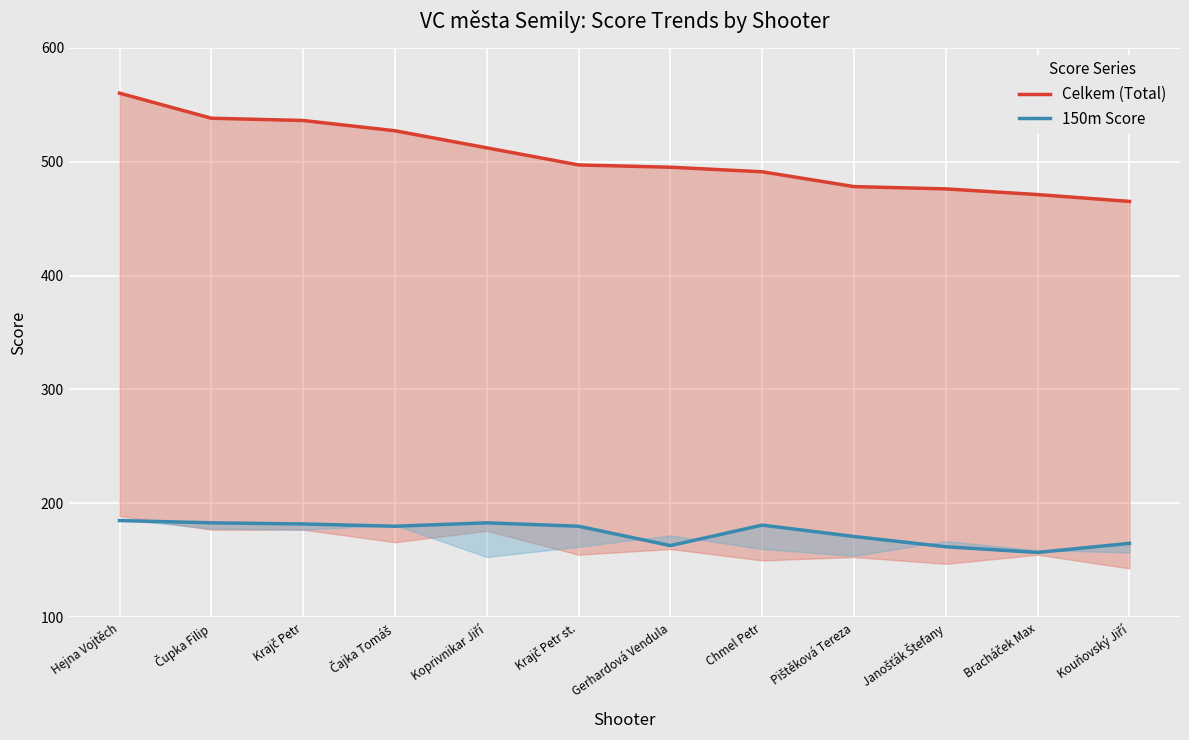

List the labels in order of 150m Score value, largest first.

Hejna Vojtěch, Čupka Filip, Koprivnikar Jiří, Krajč Petr, Chmel Petr, Čajka Tomáš, Krajč Petr st., Pištěková Tereza, Kouňovský Jiří, Gerhardová Vendula, Janošťák Štefany, Bracháček Max